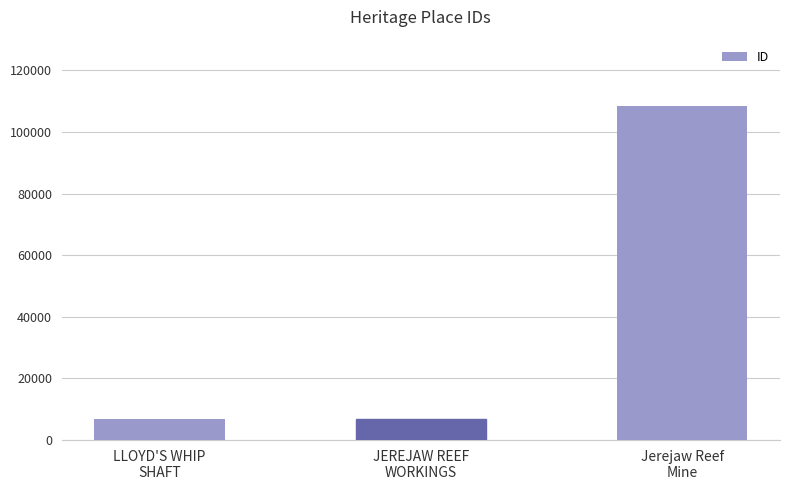

True or false: the data shows 108511 at Jerejaw Reef
Mine.

True